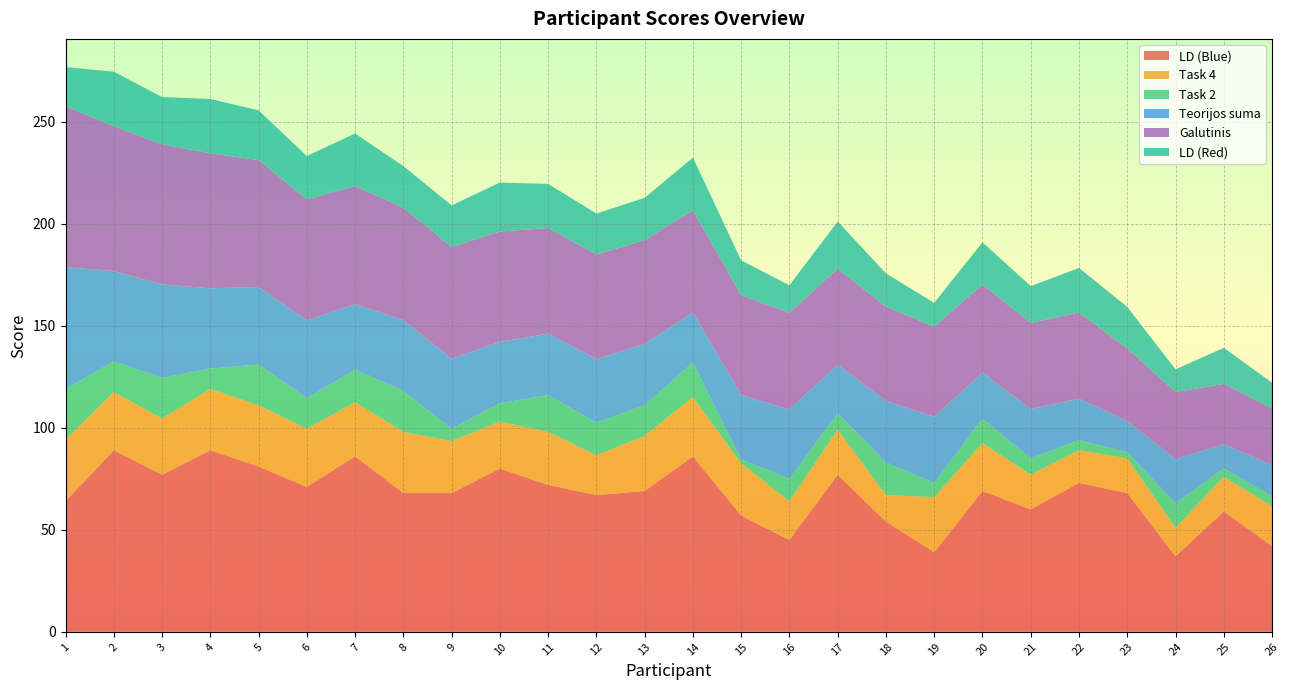

Reading left to right, transcribe all the data shown in this chart.

LD (Blue): 1=64.0	2=89.0	3=77.0	4=89.0	5=81.0	6=71.0	7=86.0	8=68.0	9=68.0	10=80.0	11=72.0	12=67.0	13=69.0	14=86.0	15=57.0	16=45.0	17=77.0	18=54.0	19=39.0	20=69.0	21=60.0	22=73.0	23=68.0	24=37.0	25=59.0	26=42.0
Task 4: 1=30.0	2=28.5	3=27.5	4=30.0	5=30.0	6=28.5	7=26.5	8=30.0	9=25.5	10=23.0	11=26.0	12=19.5	13=27.0	14=29.0	15=25.5	16=19.0	17=22.0	18=13.0	19=27.0	20=23.5	21=17.0	22=16.0	23=17.0	24=14.0	25=17.0	26=19.5
Task 2: 1=25.0	2=15.0	3=20.0	4=10.0	5=20.0	6=15.0	7=16.0	8=20.0	9=6.0	10=9.0	11=18.0	12=16.0	13=15.0	14=17.0	15=2.0	16=11.0	17=8.0	18=16.0	19=7.0	20=12.0	21=8.0	22=5.0	23=3.0	24=12.0	25=4.0	26=5.0
Teorijos suma: 1=59.6	2=44.3	3=45.7	4=39.4	5=38.0	6=38.0	7=32.0	8=34.7	9=34.3	10=30.1	11=30.1	12=31.1	13=30.1	14=24.4	15=31.6	16=33.9	17=23.9	18=30.1	19=32.4	20=22.5	21=24.2	22=20.3	23=15.2	24=21.7	25=11.9	26=15.2
Galutinis: 1=78.8	2=71.0	3=68.8	4=66.0	5=62.2	6=59.3	7=57.8	8=55.1	9=54.7	10=54.1	11=51.7	12=51.2	13=50.8	14=50.2	15=48.8	16=47.4	17=47.0	18=46.3	19=44.1	20=43.2	21=42.2	22=42.2	23=35.6	24=32.8	25=29.6	26=27.8
LD (Red): 1=19.2	2=26.7	3=23.1	4=26.7	5=24.3	6=21.3	7=25.8	8=20.4	9=20.4	10=24.0	11=21.6	12=20.1	13=20.7	14=25.8	15=17.1	16=13.5	17=23.1	18=16.2	19=11.7	20=20.7	21=18.0	22=21.9	23=20.4	24=11.1	25=17.7	26=12.6